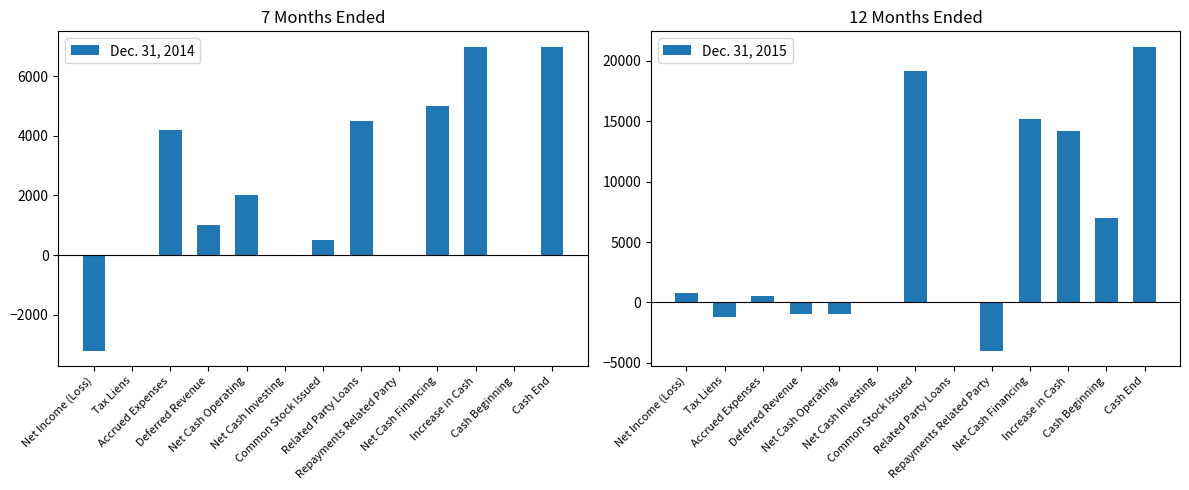

What is the total value across all series at Related Party Loans?

4500